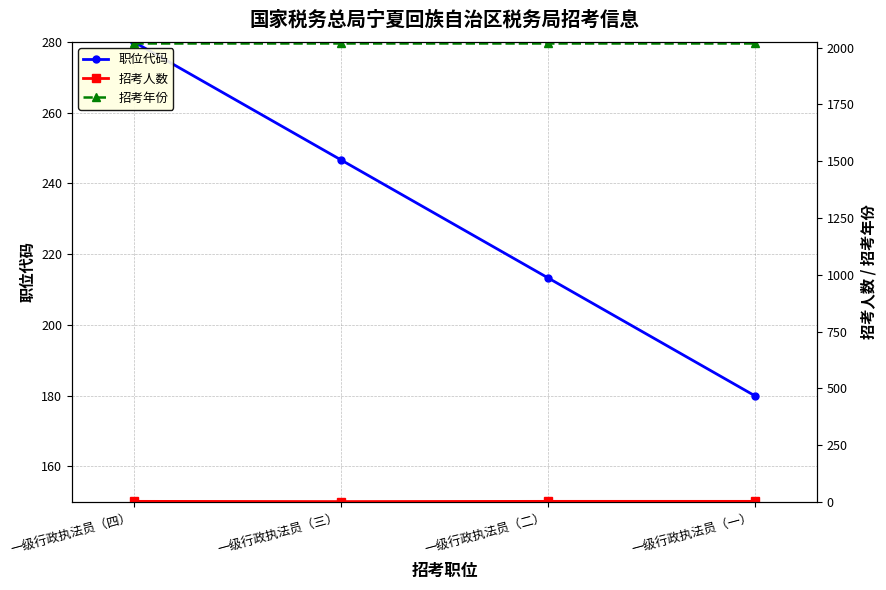

How many lines are shown in the chart?

3